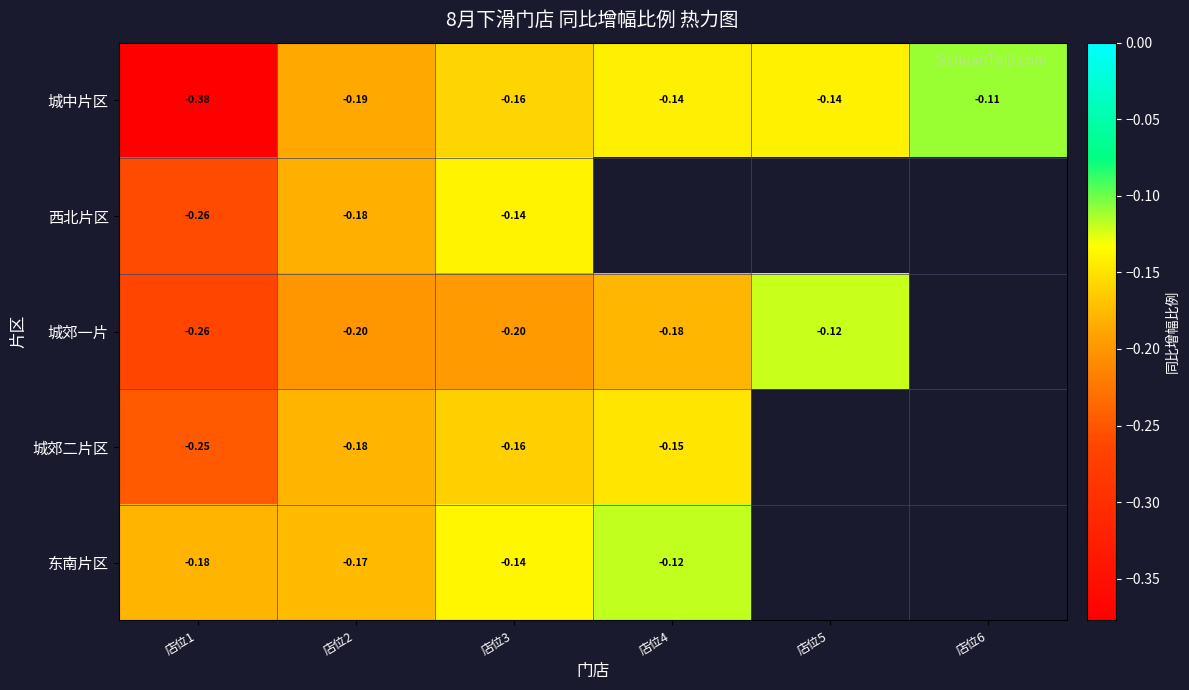

What is the total value across all series at 店位3?

-0.8